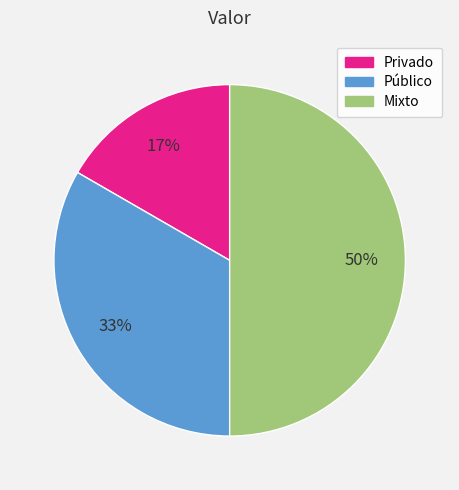

Does Público account for over 50% of the chart?

No